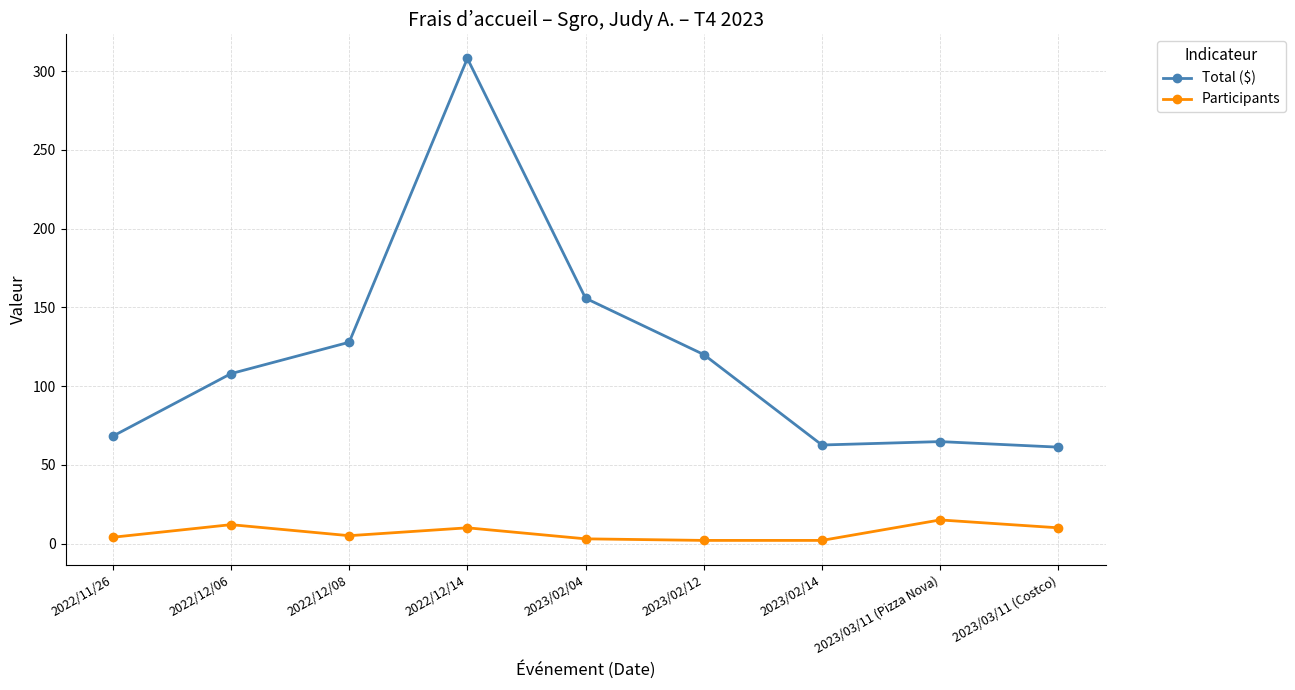

Which series has the largest total across all categories?

Total ($)